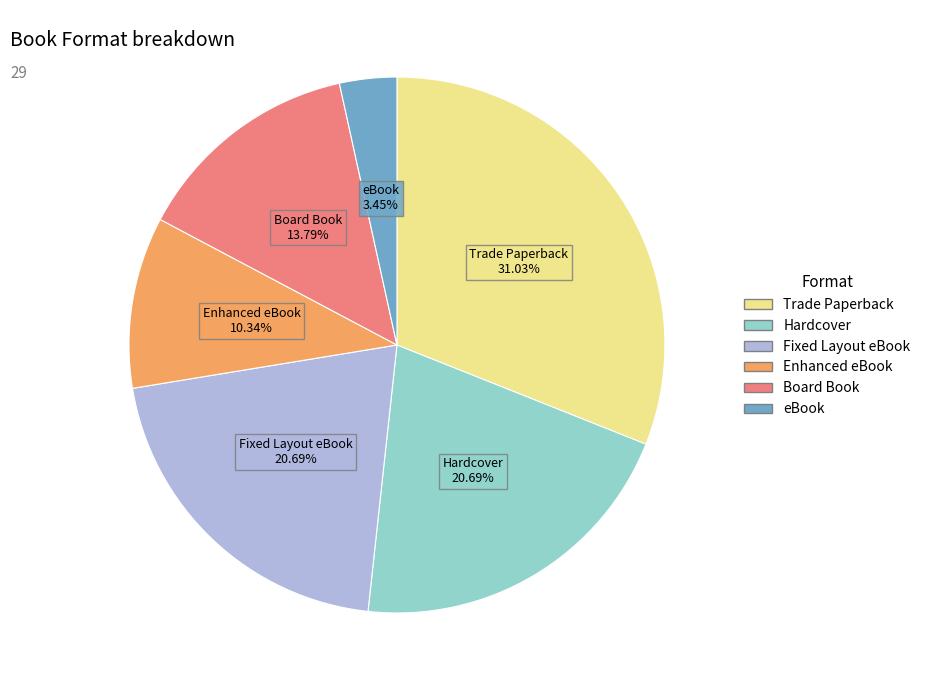

Which slice is the smallest?

eBook